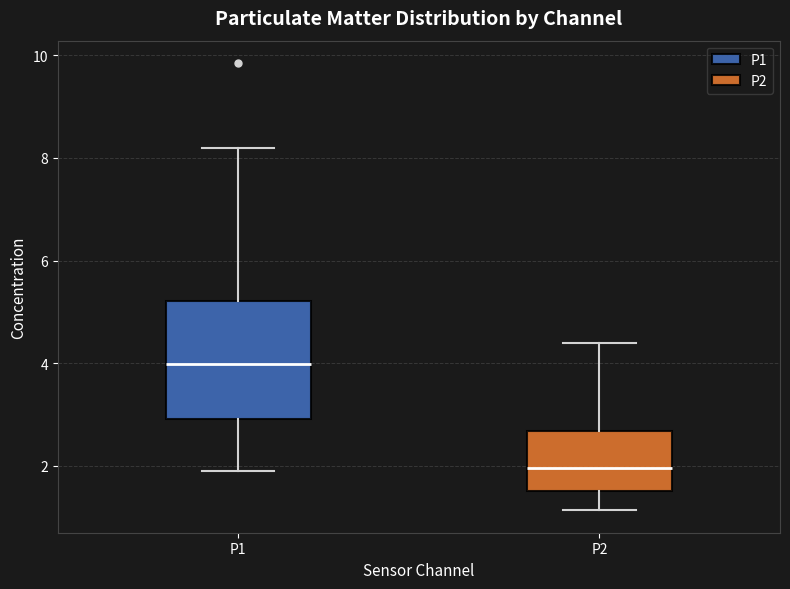

Comparing the boxes themselves (not the whiskers), which one is the tallest?

P1